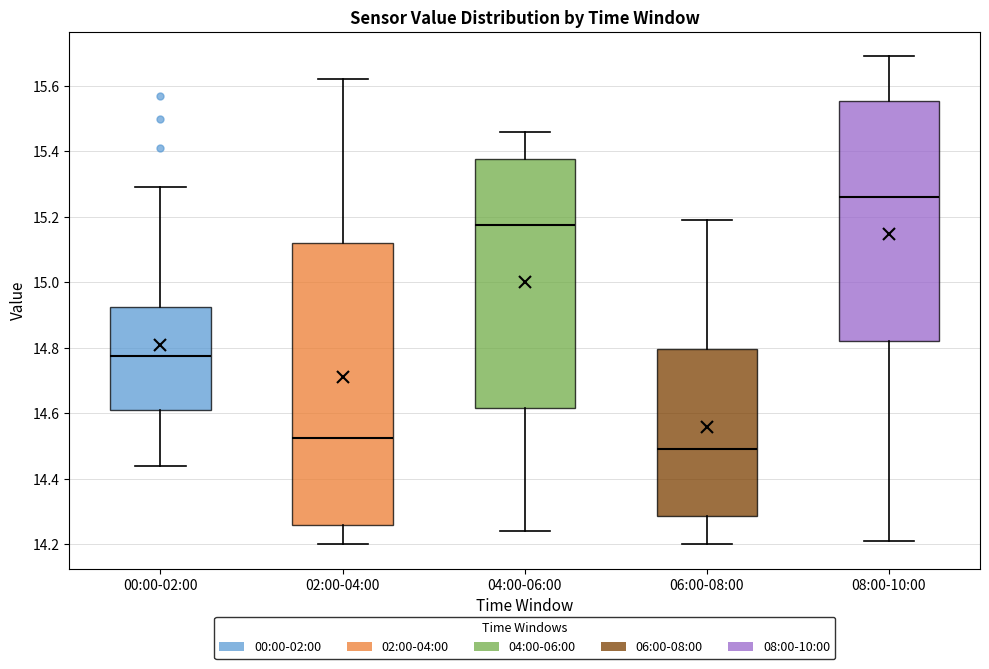

Where is the upper edge of the box for 08:00-10:00 on the y-axis? The values are not printed on the chart, so give them approximately, as read against the axis.

15.56